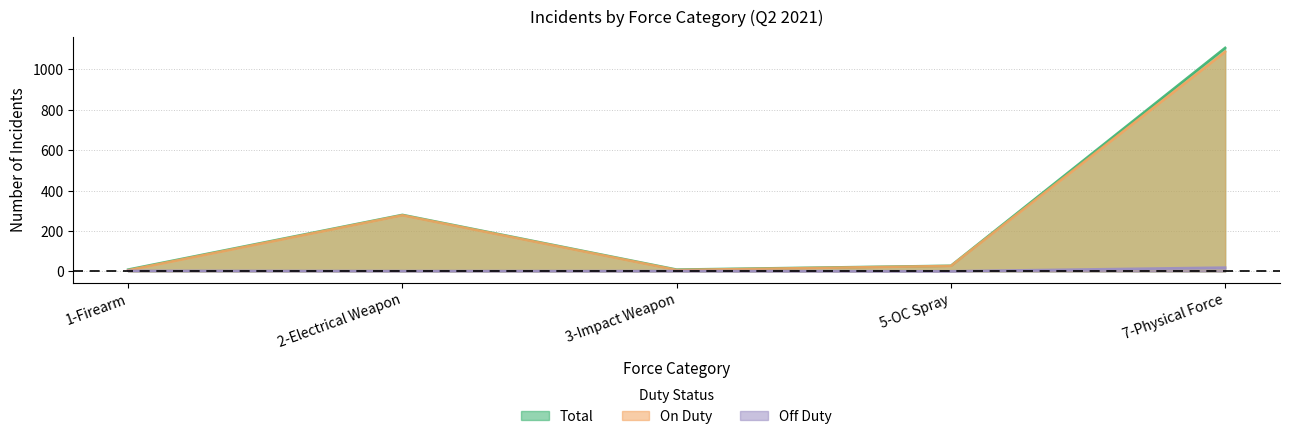

How many lines are shown in the chart?

3